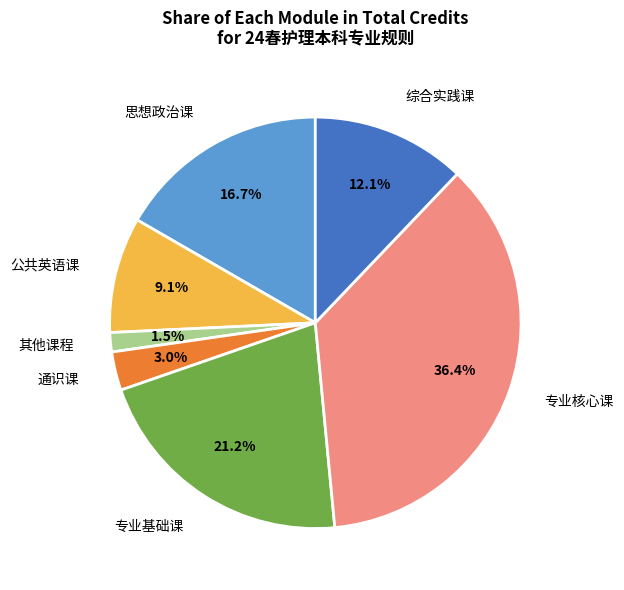

What percentage is the 综合实践课 slice, to the nearest percent?

12%